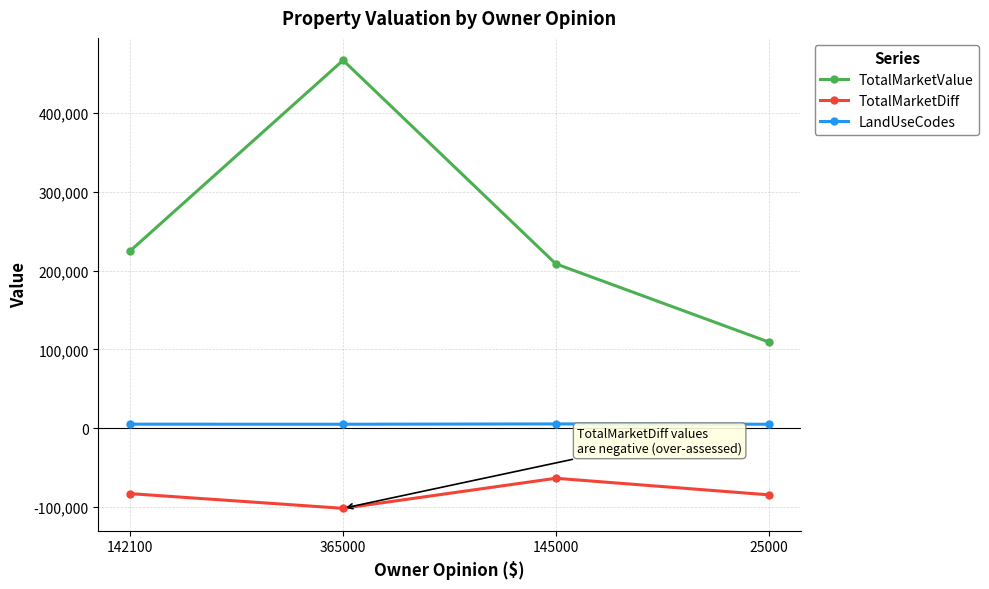

Does the chart have visible grid lines?

Yes